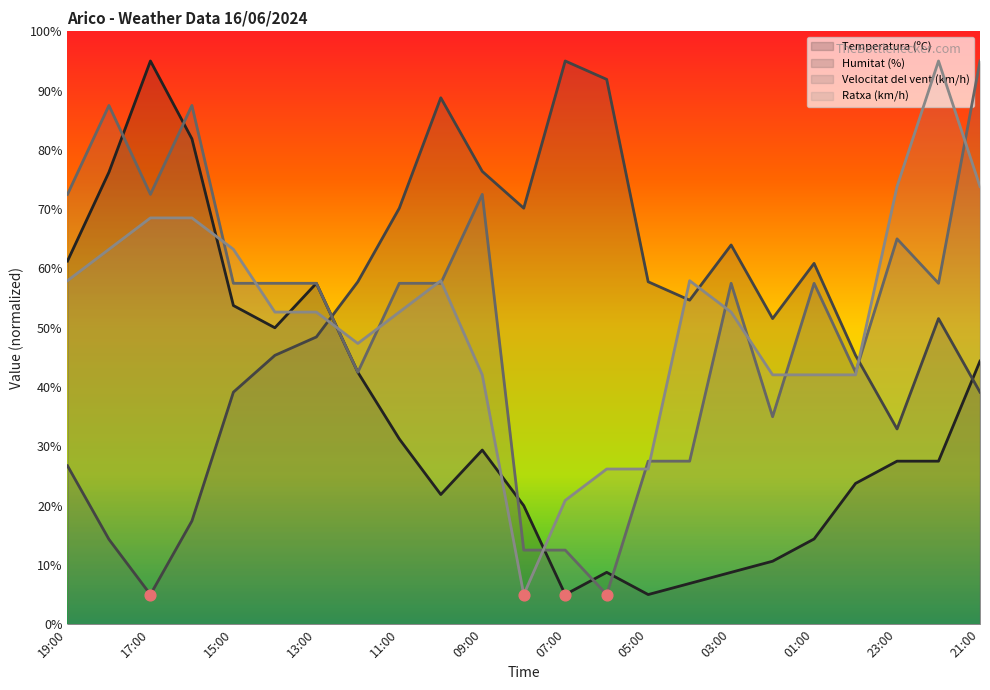

Which series has the largest total across all categories?

Velocitat del vent (km/h)